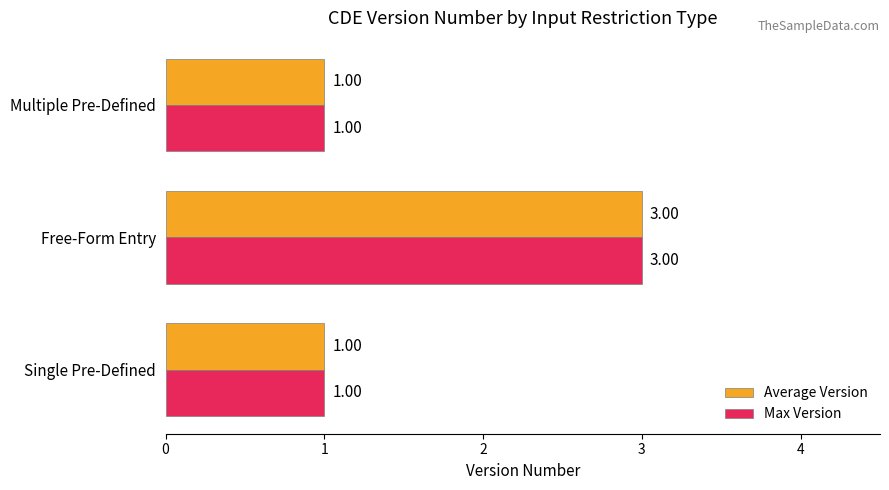

At which category is the sum across all series the highest?

Free-Form Entry